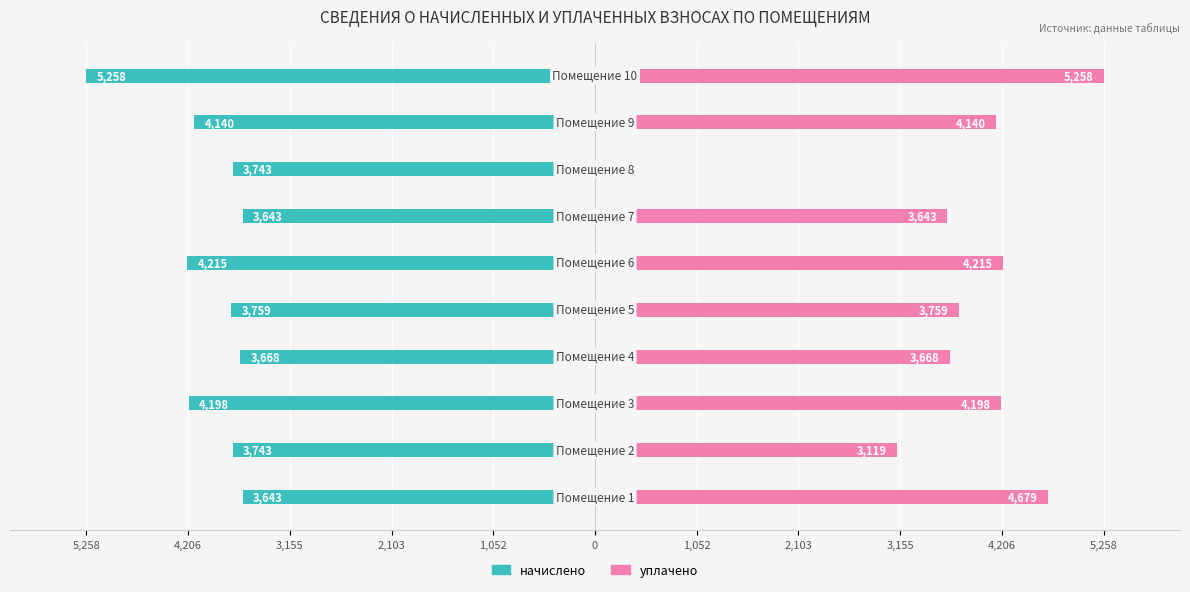

Reading left to right, transcribe all the data shown in this chart.

начислено: -3643.2	-3742.6	-4197.9	-3668.0	-3759.1	-4214.5	-3643.2	-3742.6	-4140.0	-5257.8
уплачено: 4679.3	3118.9	4197.9	3668.0	3759.1	4214.5	3643.2	0.0	4140.0	5257.8